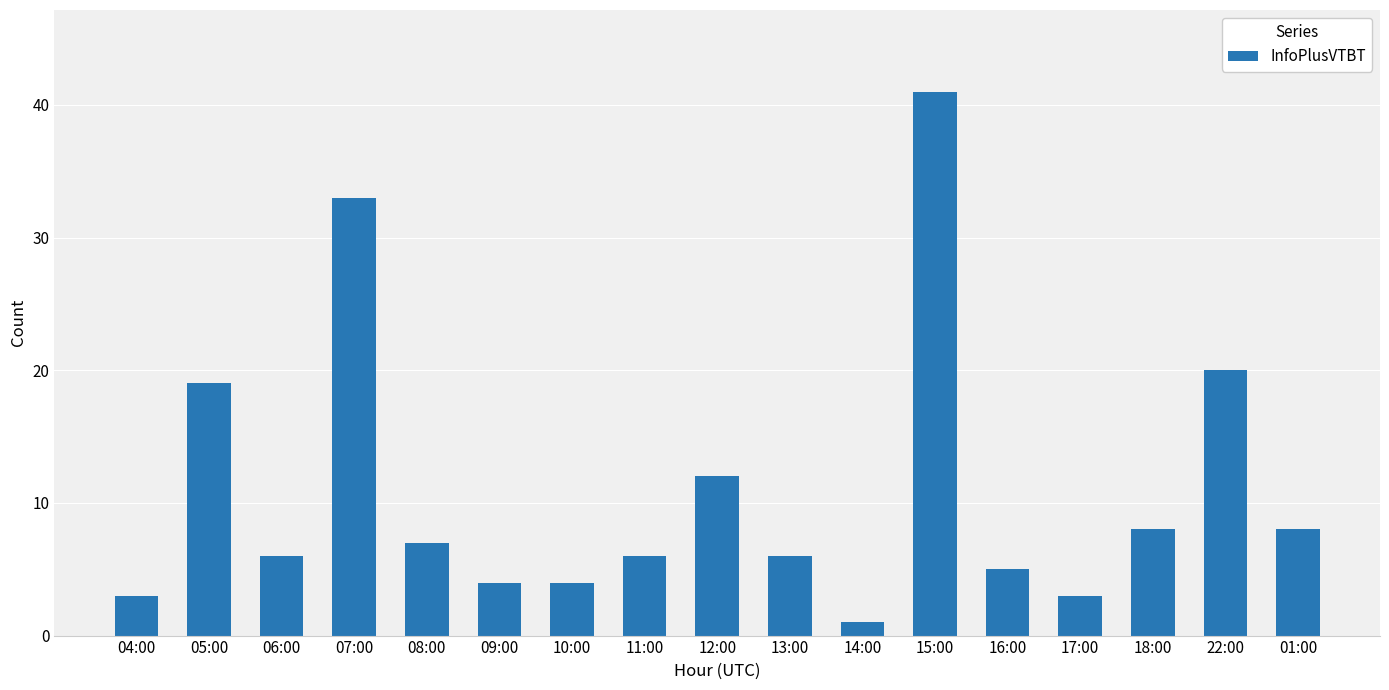

What position from the right is 01:00?

1